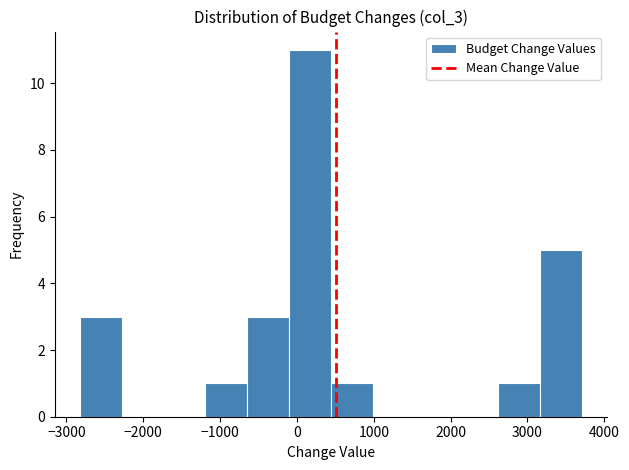

Reading left to right, list every bar in this chart as the range it spans on the x-axis followed by its height. Neither the bar edges nor the heights are printed on the chart, so give them approximately, as read against the axes.

-2800 to -2300: 3
-2300 to -1700: 0
-1700 to -1200: 0
-1200 to -600: 1
-600 to -100: 3
-100 to 400: 11
400 to 1000: 1
1000 to 1500: 0
1500 to 2100: 0
2100 to 2600: 0
2600 to 3200: 1
3200 to 3700: 5